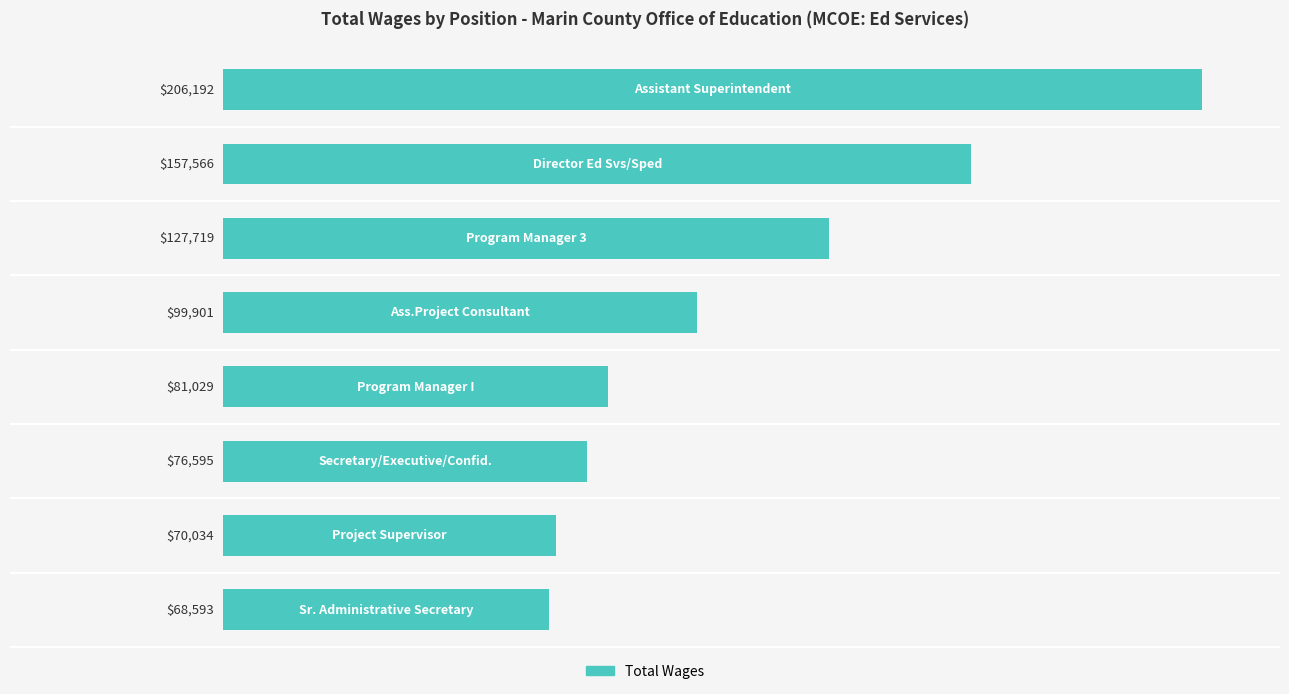

What is the sum of all values?

887629